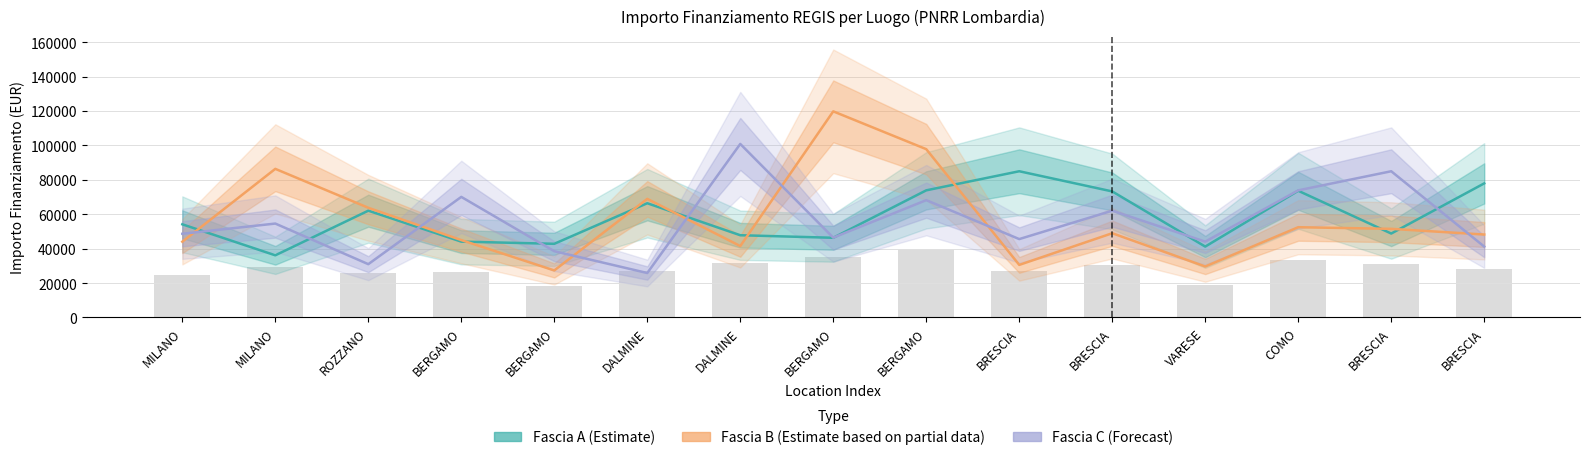

How many data points in Fascia B (Partial) are less than 48957?

7